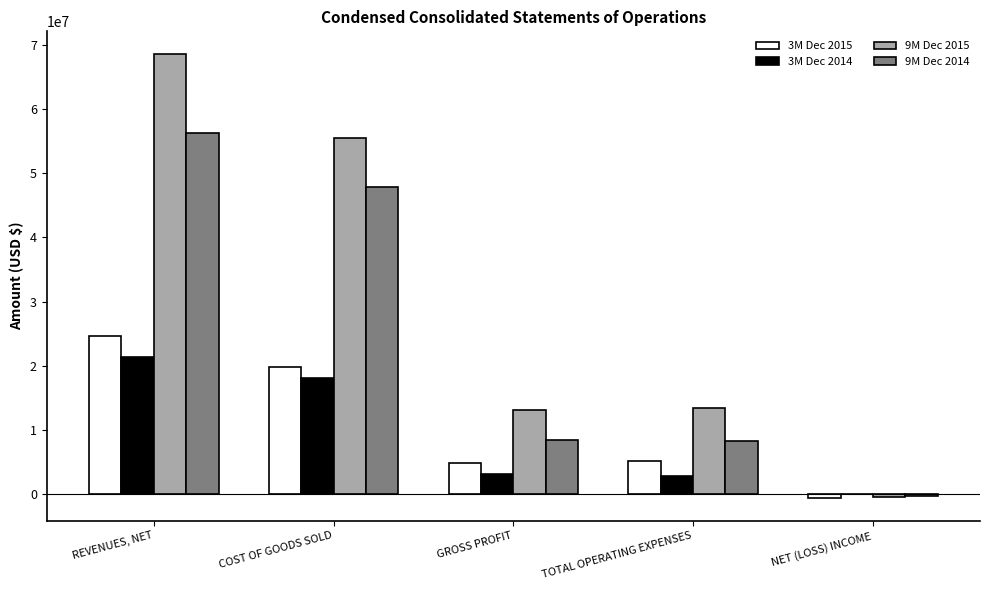

The 9M Dec 2014 series shows 31123772 at REVENUES, NET. True or false?

False